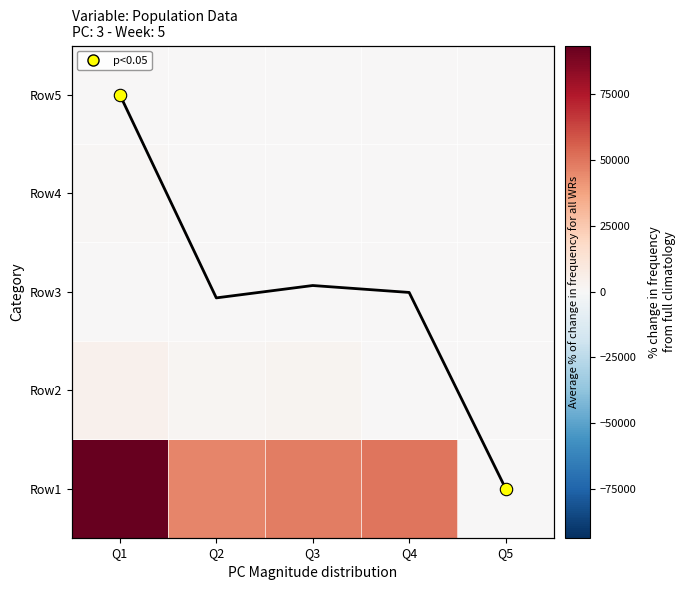

Is the value of Row3 at Q3 greater than the value of Row5 at Q4?

Yes